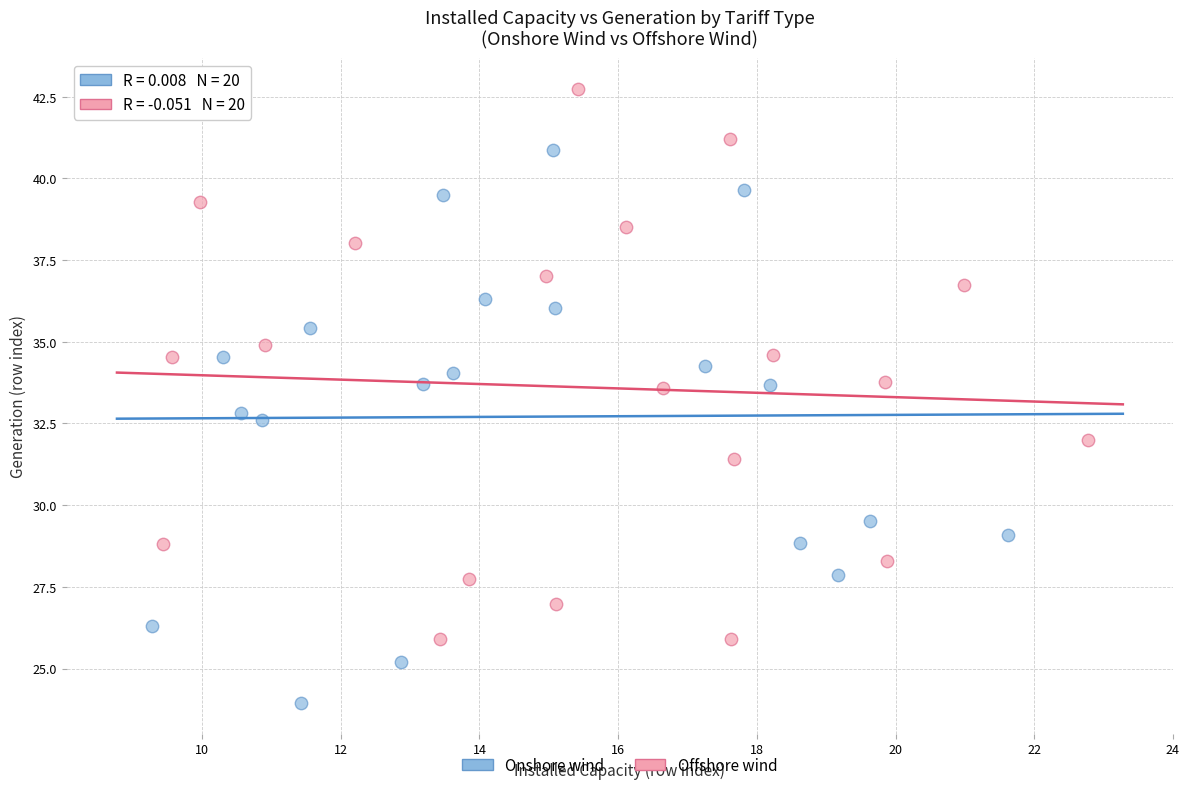

Which series contains the lowest Y value?

Onshore wind